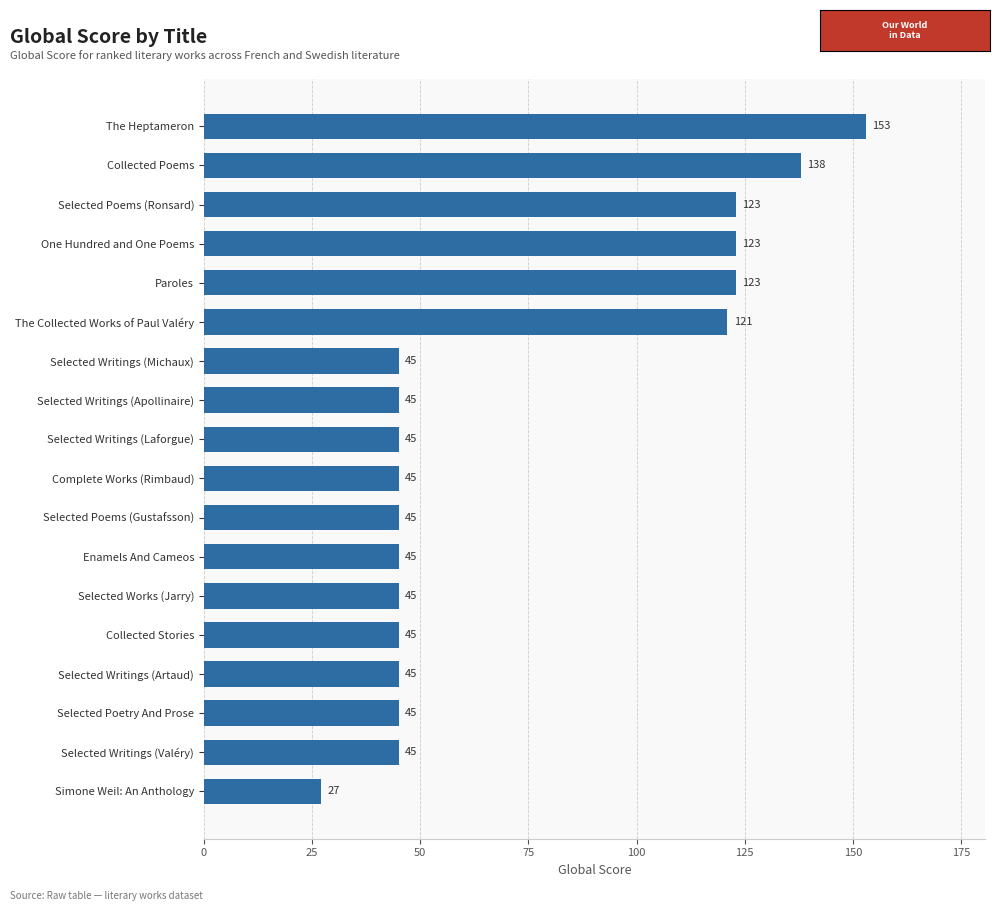

Which has a higher value, Enamels And Cameos or Collected Poems?

Collected Poems